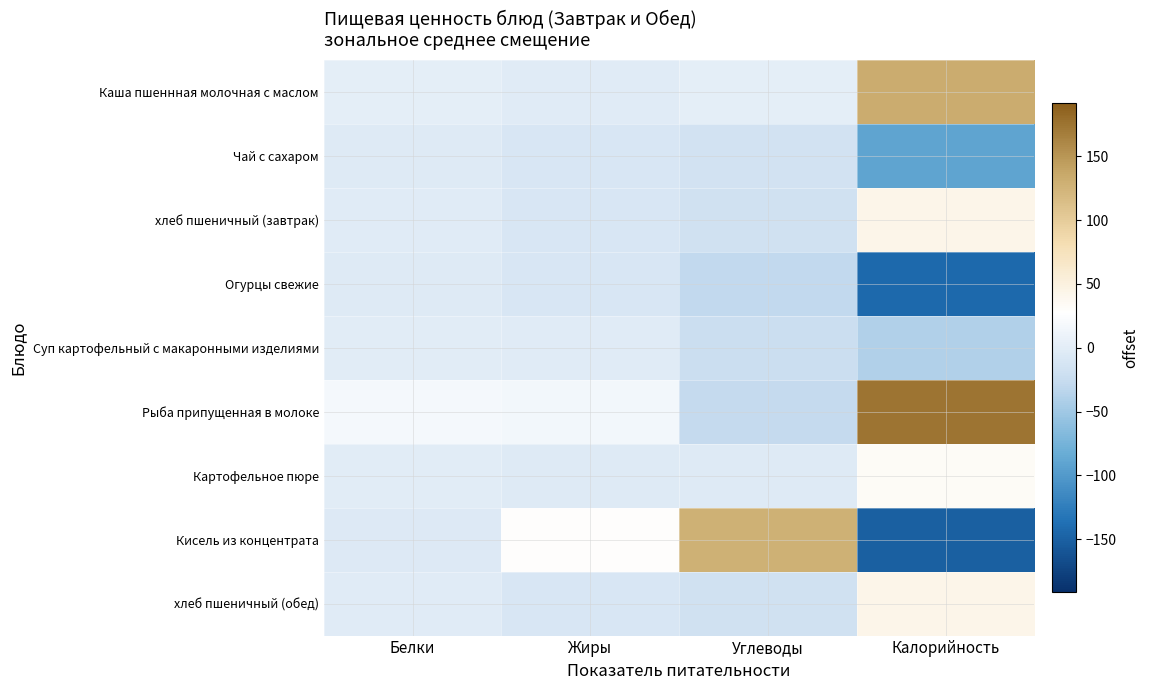

Count the number of categories in the chart.

4